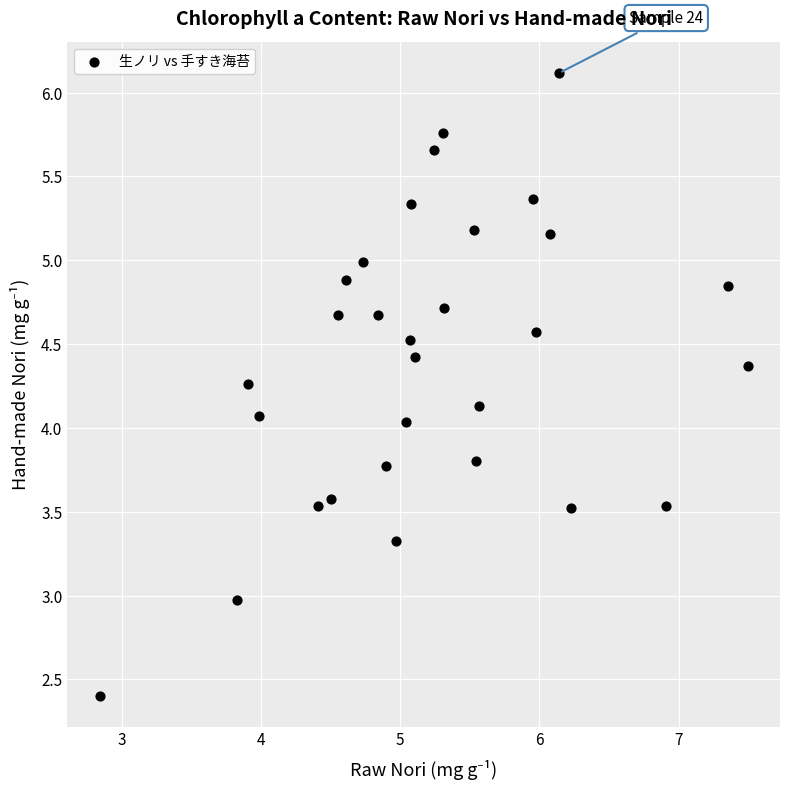

What is the range of Y values (max minus min)?

3.7